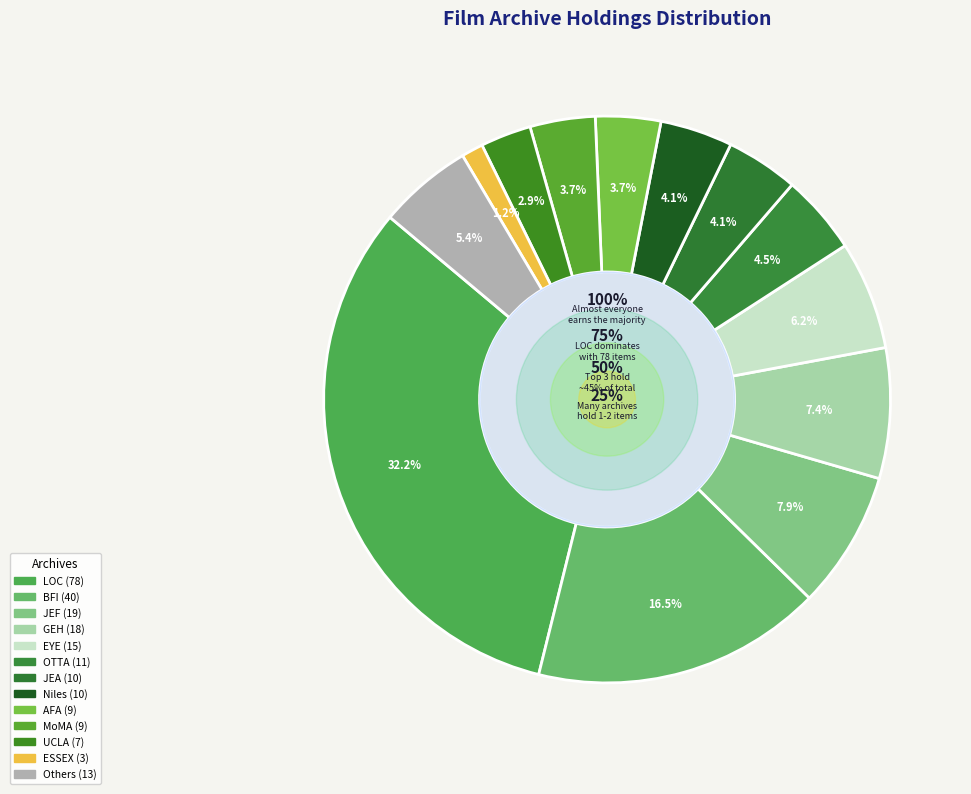

The ESSEX slice represents 1% of the pie. True or false?

True